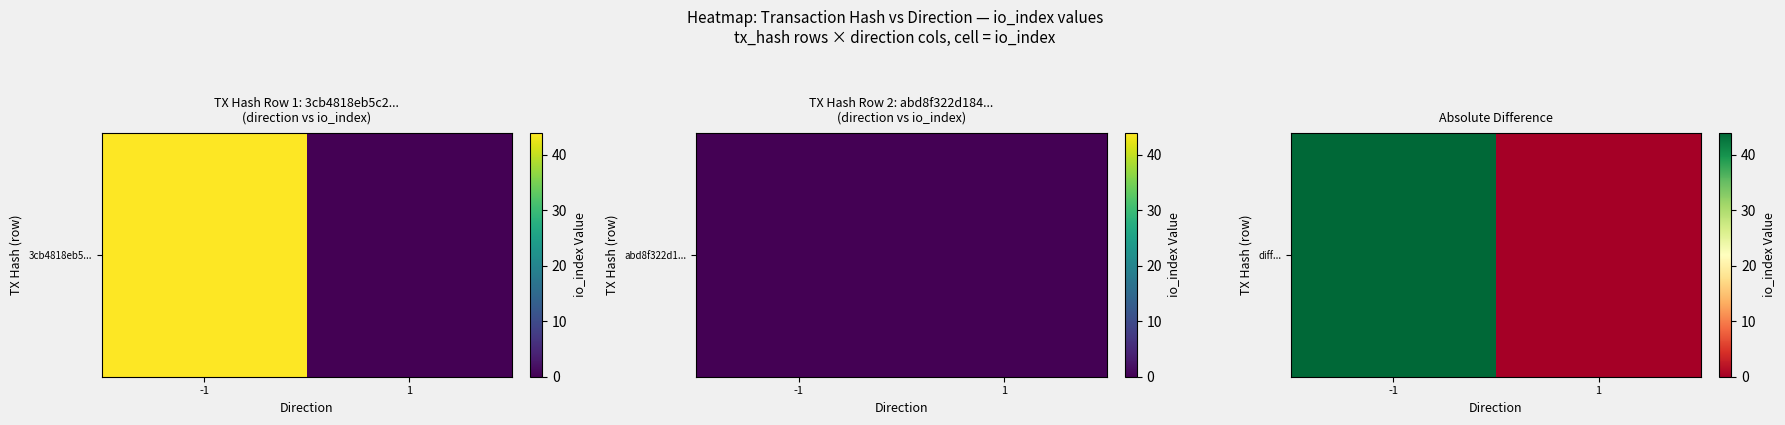

What is the greatest value displayed?

44